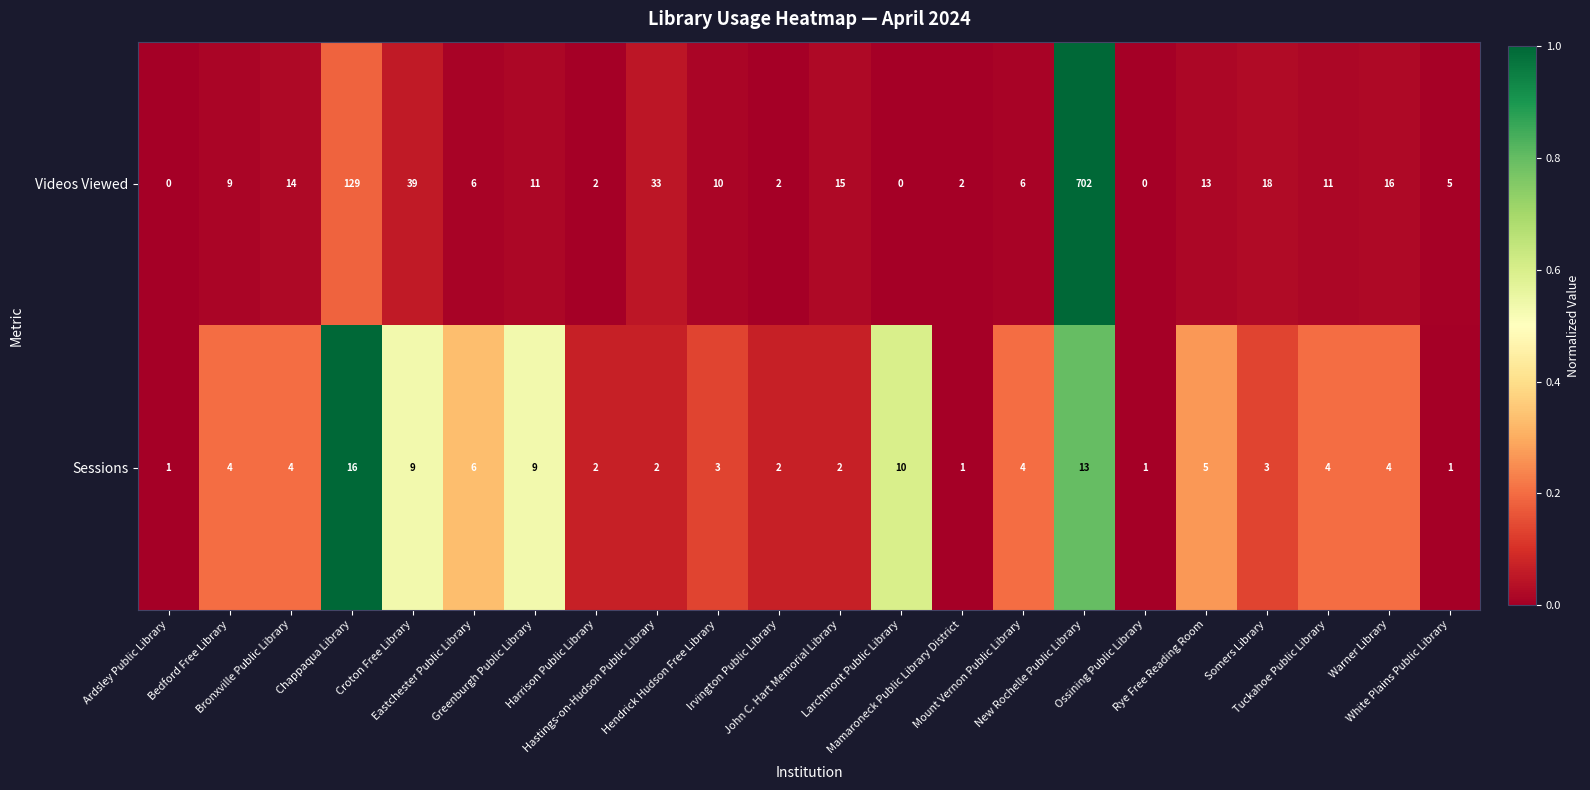

Which series has the widest spread of values?

Videos Viewed